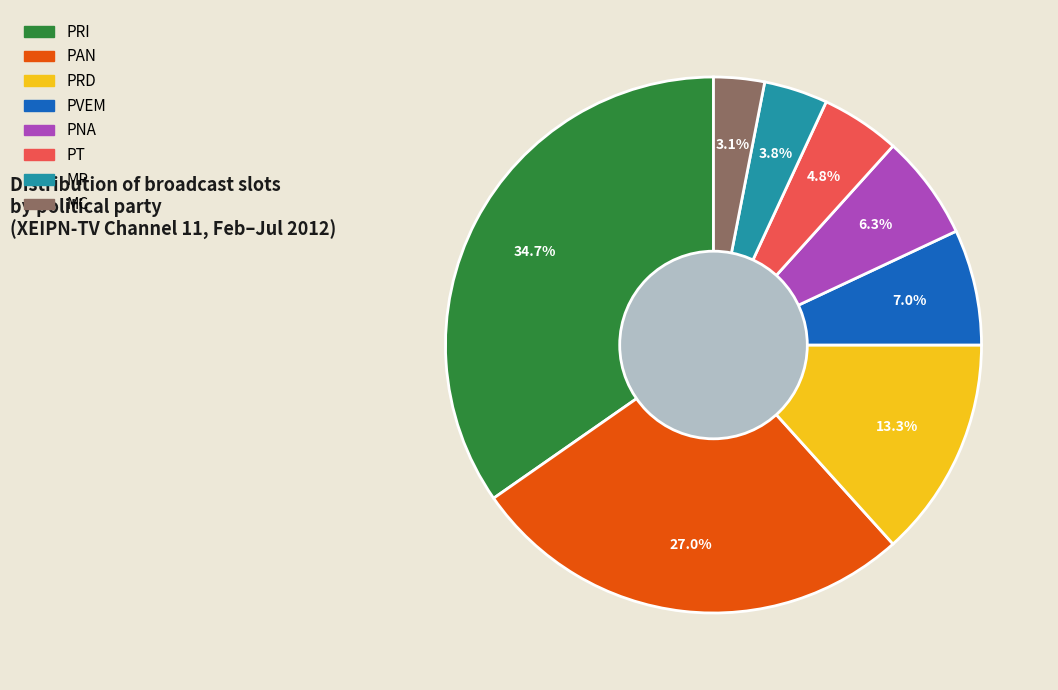

Is there a majority slice in this chart?

No